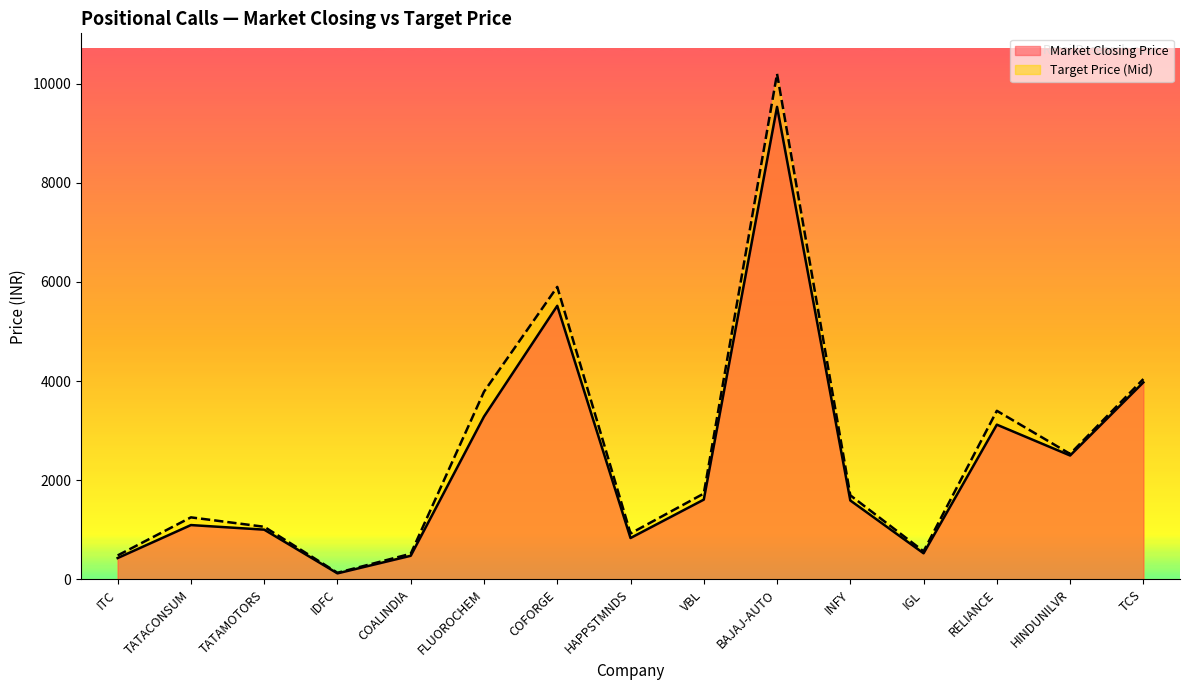

How many interior local peaks does the Rec Price (Mid) series have?

4